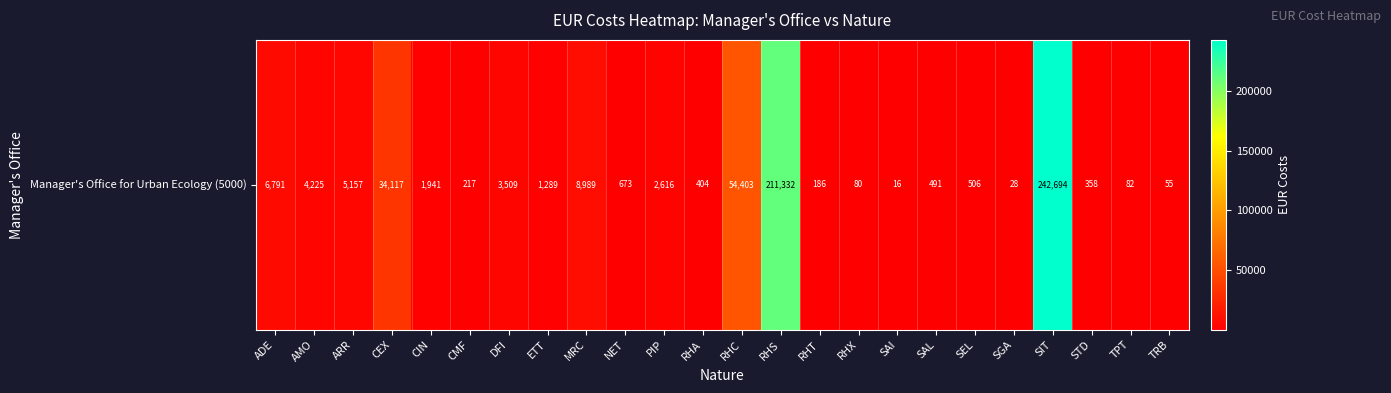

What is the minimum value shown in the chart?

15.6